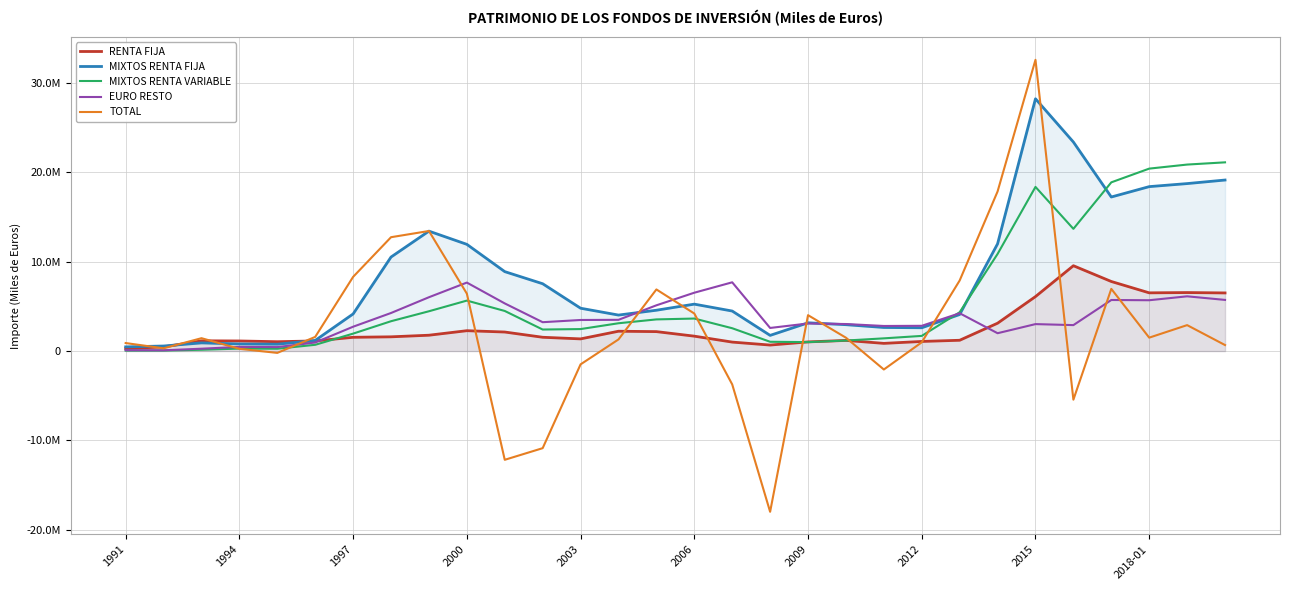

What is the difference between the MIXTOS RENTA FIJA values at 2003 and 20?

1870593